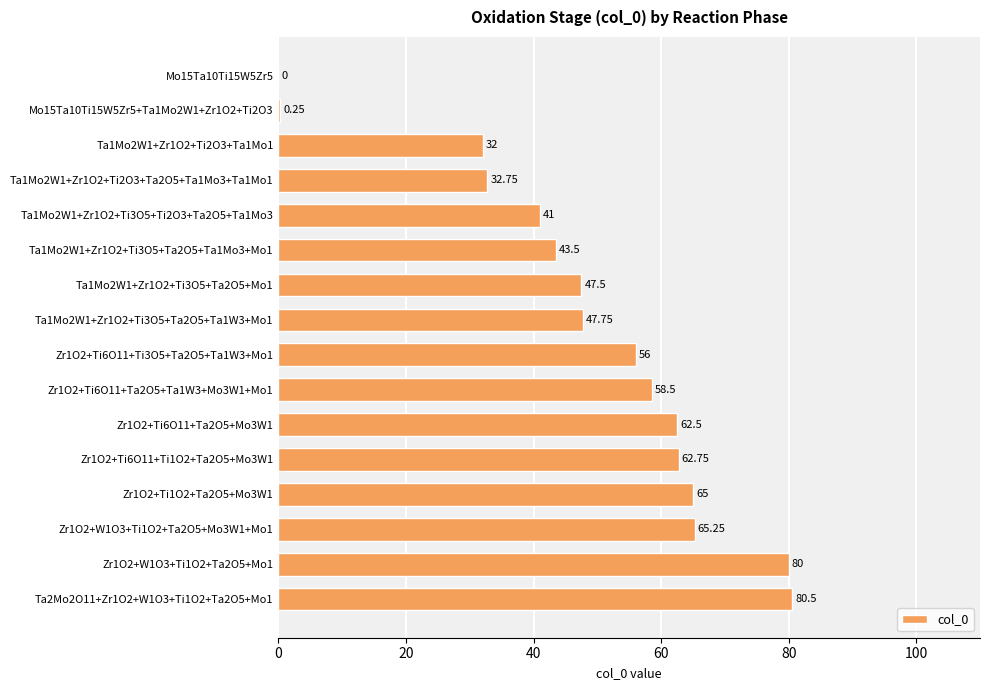

Count the number of data series in this chart.

1